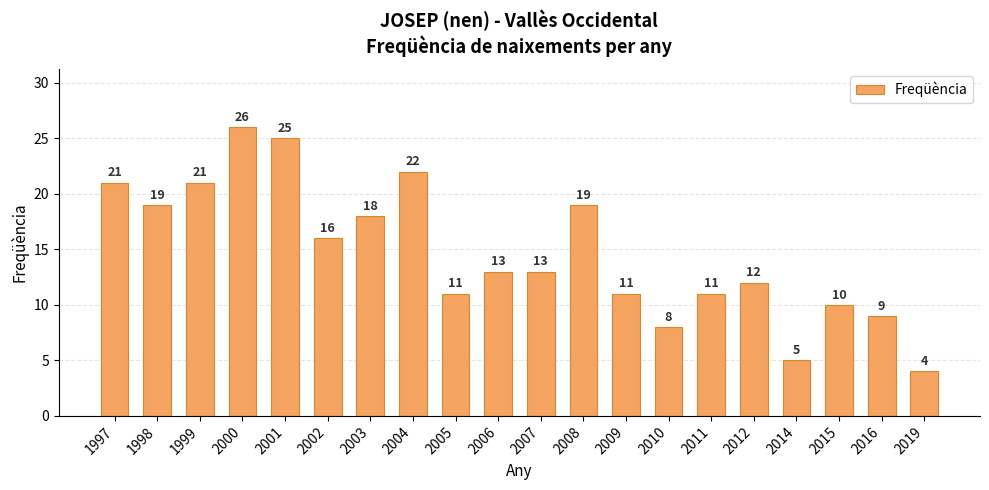

The chart shows a value of 9 at 2002. True or false?

False